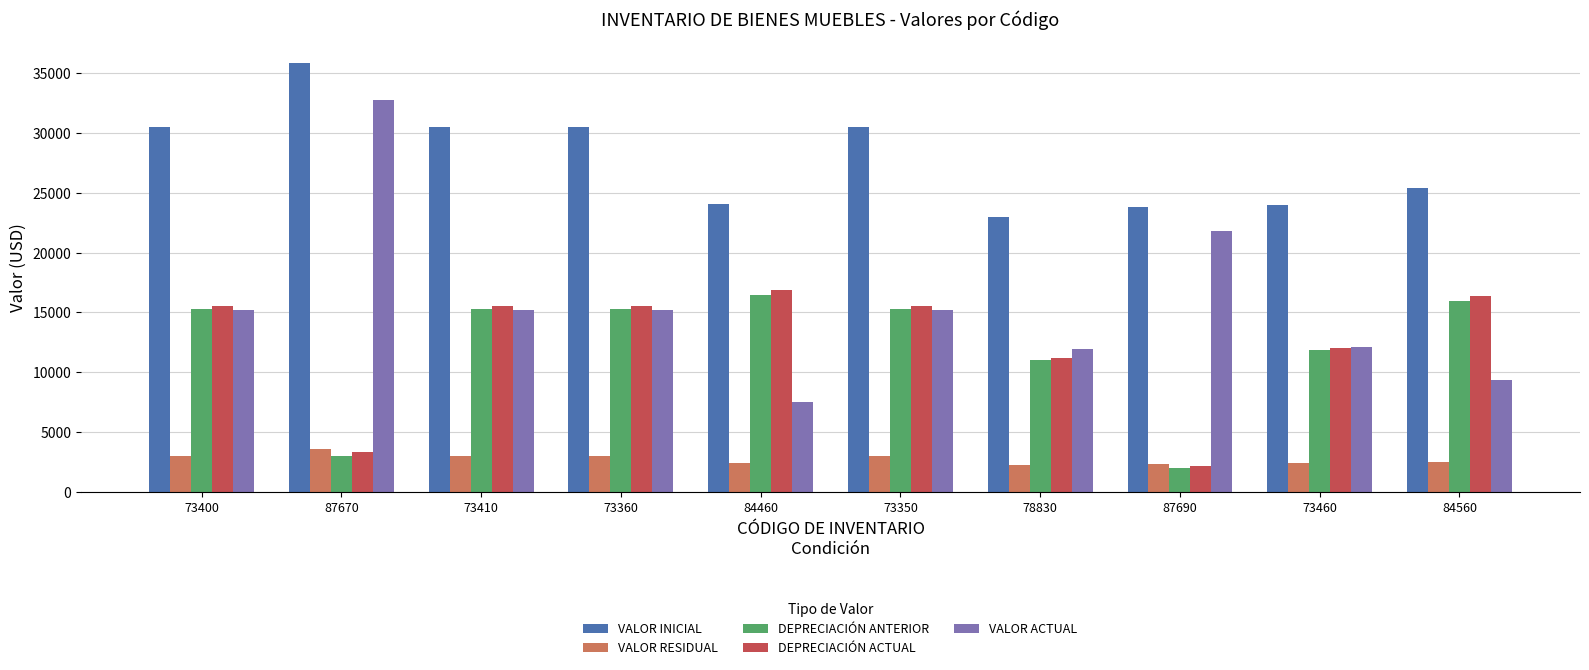

Which series changed the most between 87670 and 78830?

VALOR ACTUAL